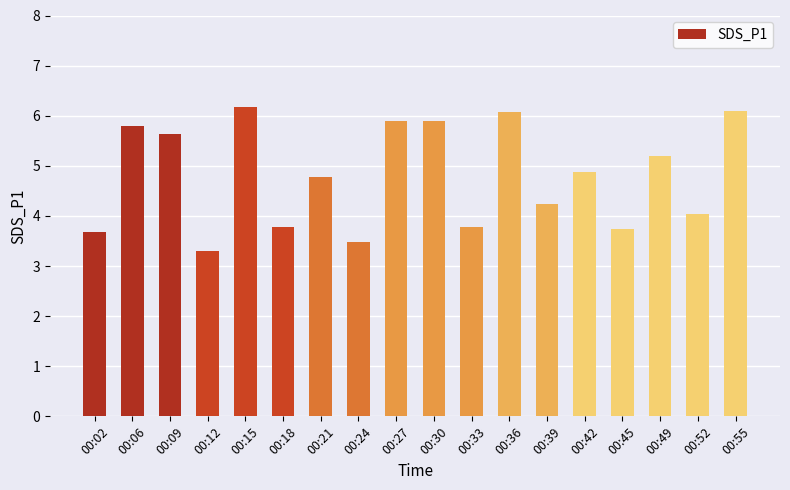

What is the value of the 16th bar from the left?

5.2